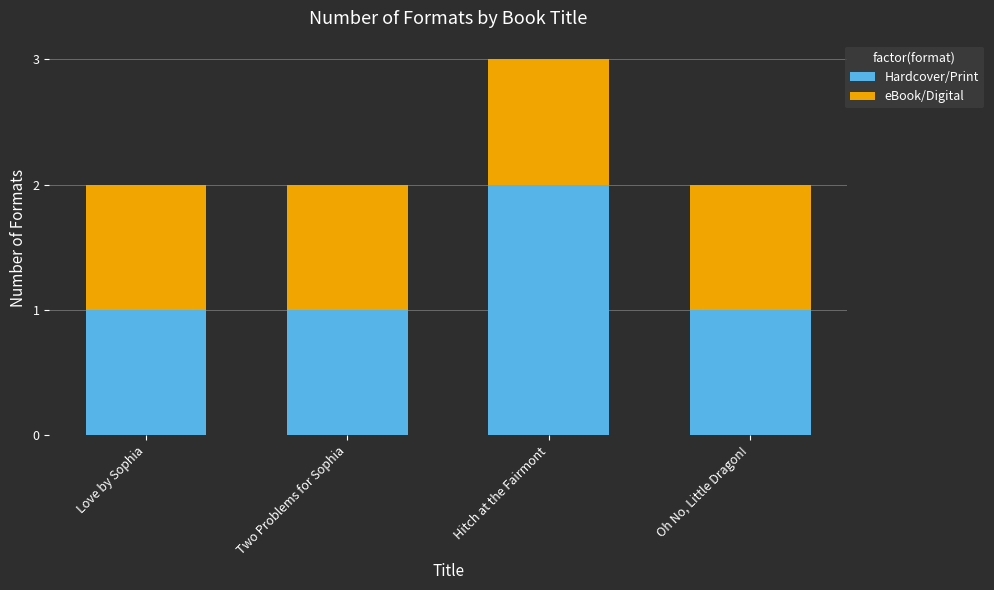

Reading left to right, list the values for the Hardcover/Print series.

1	1	2	1